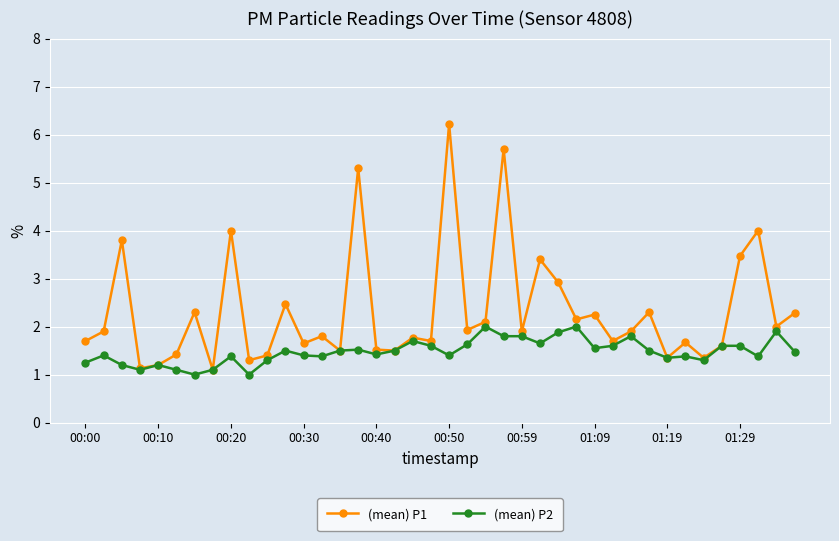

Rank the series by their maximum value, from highest to lowest.

(mean) P1, (mean) P2